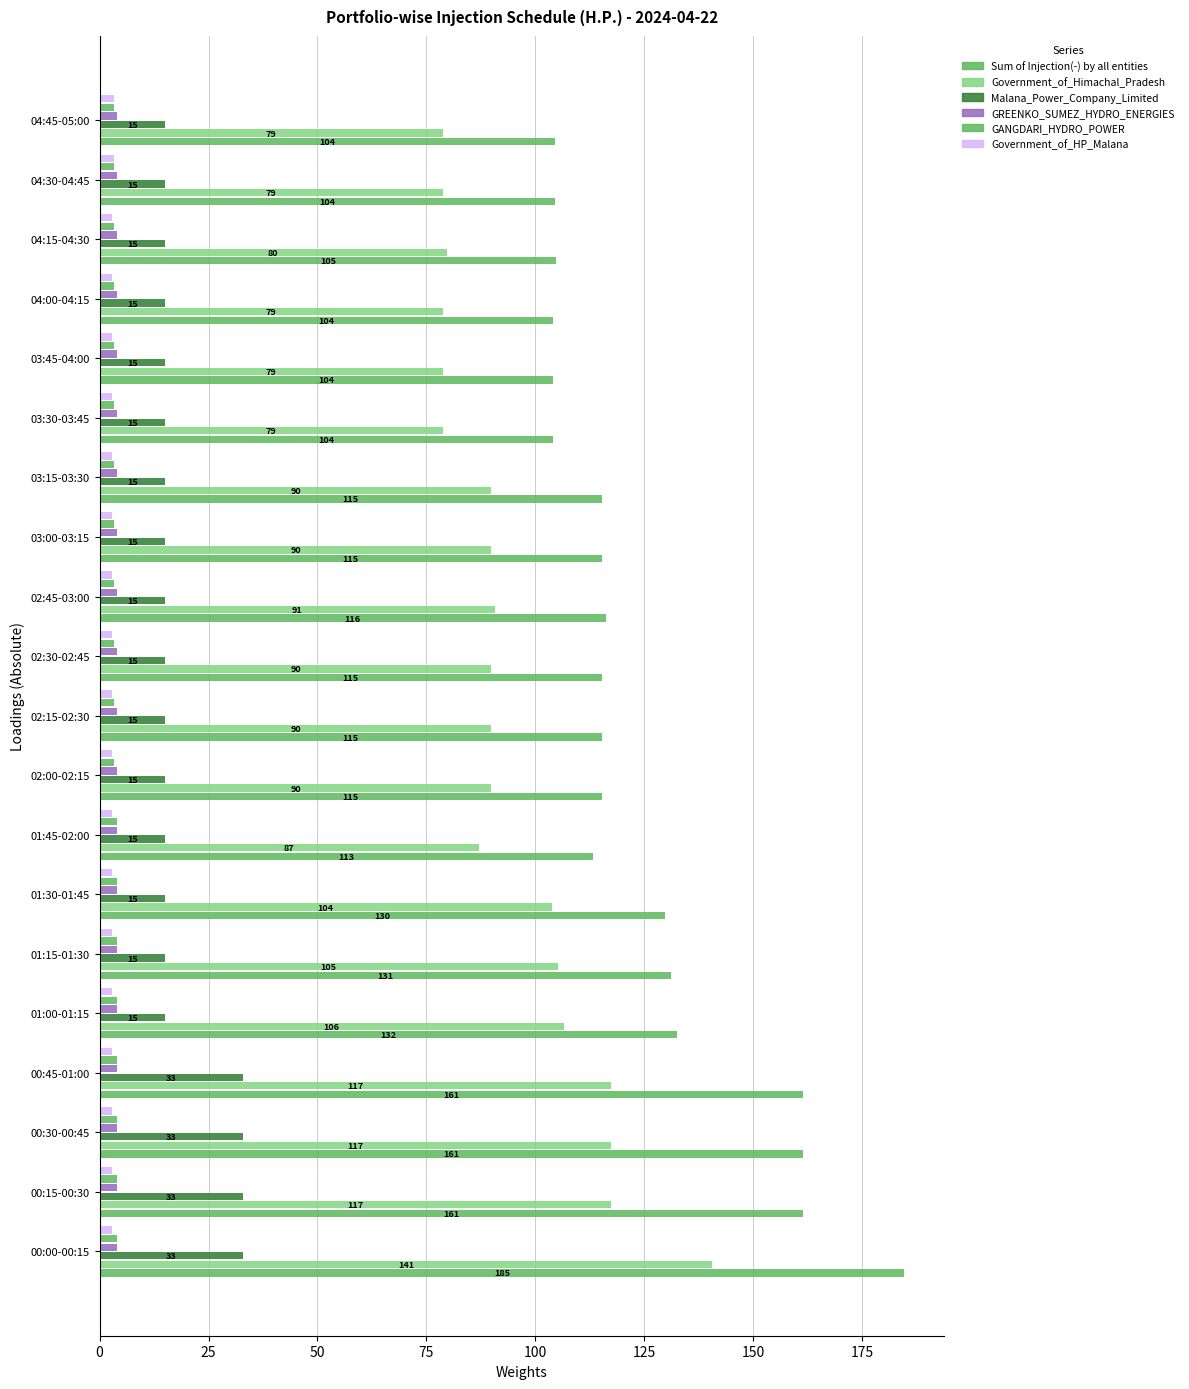

What is the label of the 15th bar from the right?

01:15-01:30